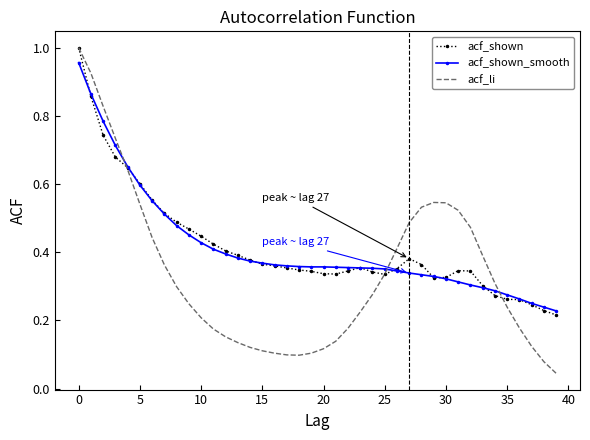

Which series has the widest spread of values?

acf_li